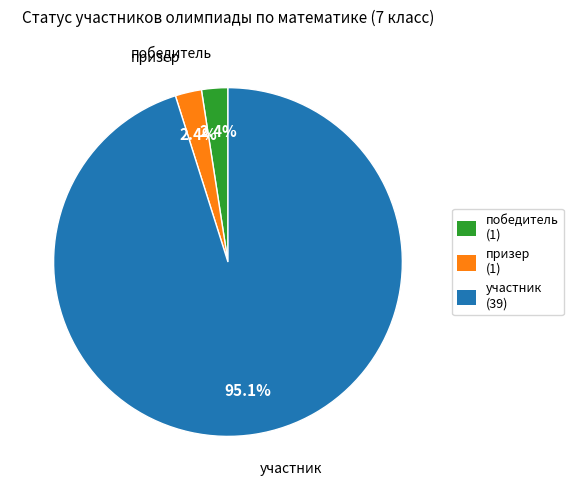

Count the number of slices in the pie.

3